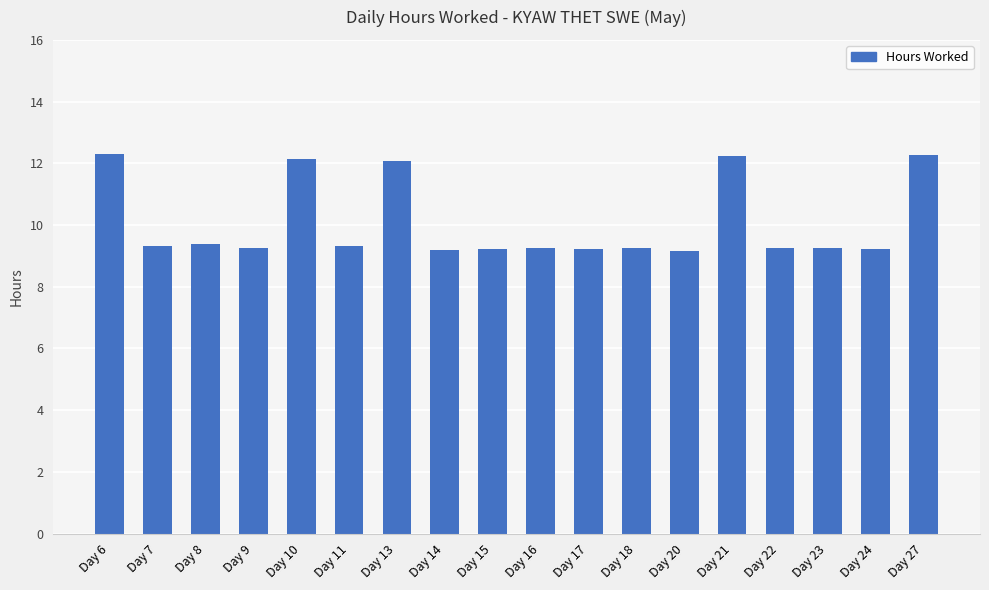

What is the change in value from Day 8 to Day 21?

+2.9